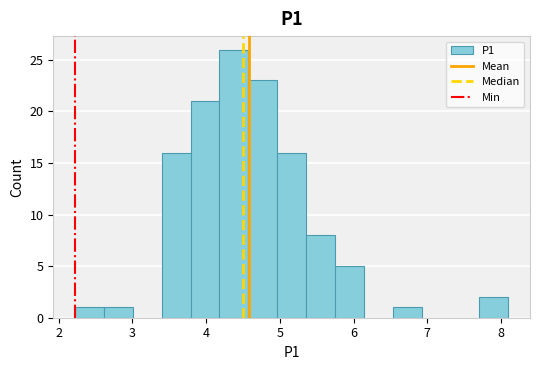

Read against the x-axis, roughly where is the centre of the tallest bar?

4.4